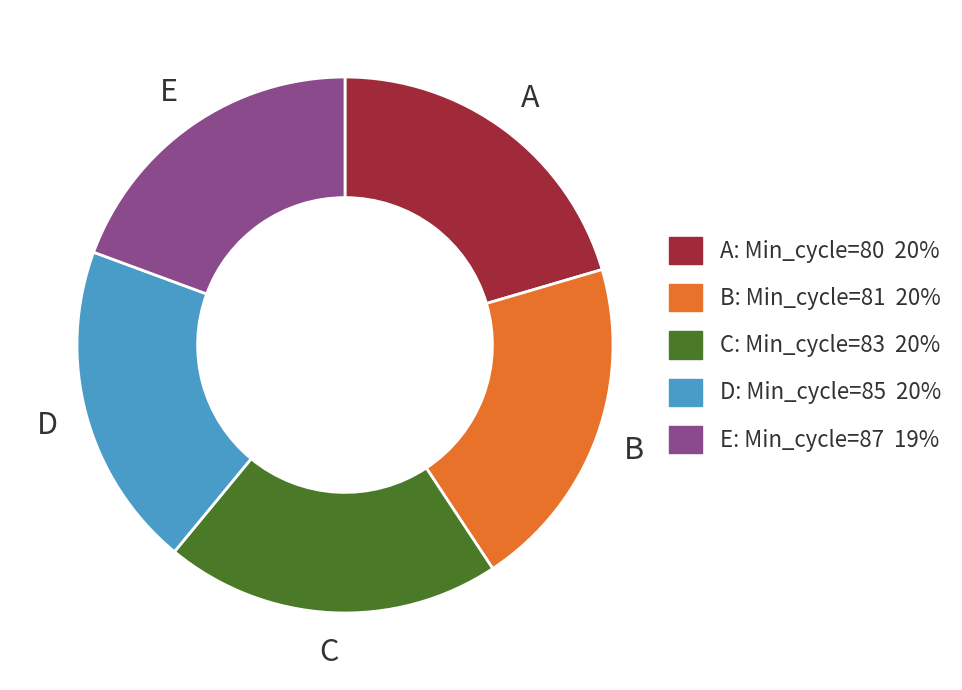

Between E: Min_cycle=87 19% and C: Min_cycle=83 20%, which is larger?

C: Min_cycle=83 20%